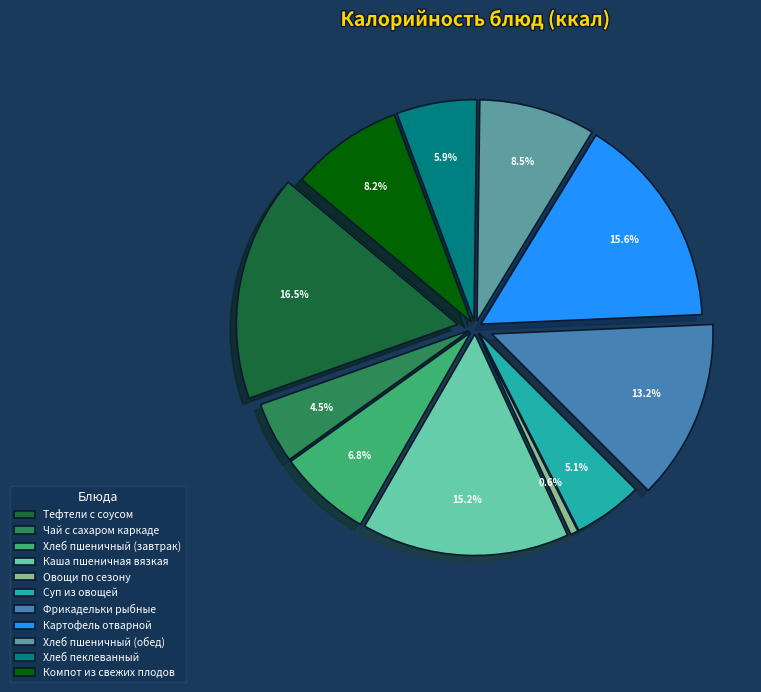

Count the number of slices in the pie.

11